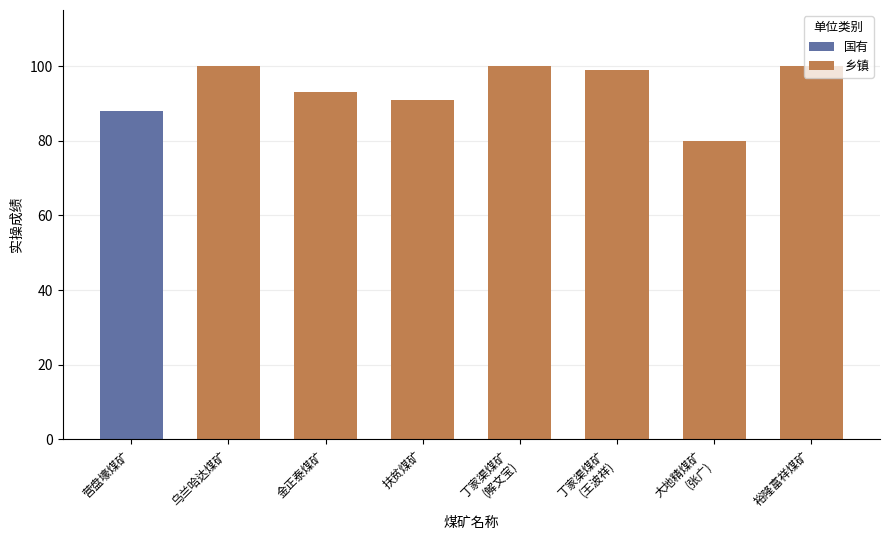

The chart shows a value of 122 at 扶贫煤矿. True or false?

False